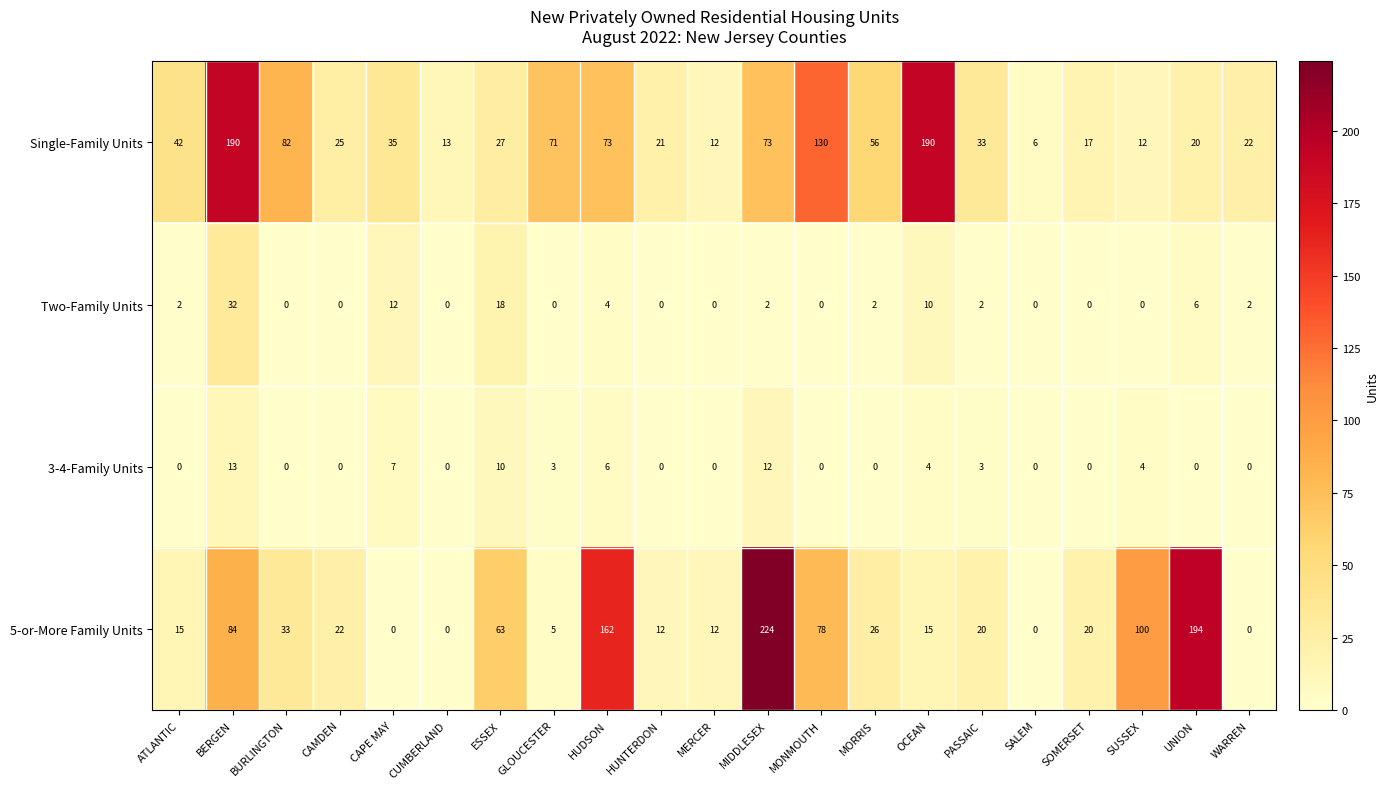

What is the average value of the Single-Family Units series?

55